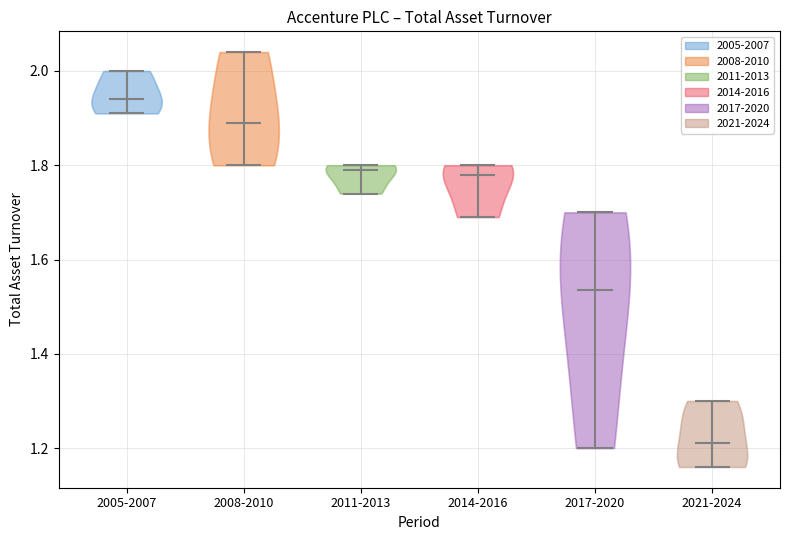

Reading left to right, read every violin against the y-axis: where its median line is, and the lowest and highest points it reaches. The values are not printed on the chart, so give them approximately, as read against the axis.

2005-2007: median line 1.94, lowest point 1.92, highest point 2.00
2008-2010: median line 1.90, lowest point 1.80, highest point 2.04
2011-2013: median line 1.80, lowest point 1.74, highest point 1.80
2014-2016: median line 1.78, lowest point 1.70, highest point 1.80
2017-2020: median line 1.54, lowest point 1.20, highest point 1.70
2021-2024: median line 1.22, lowest point 1.16, highest point 1.30